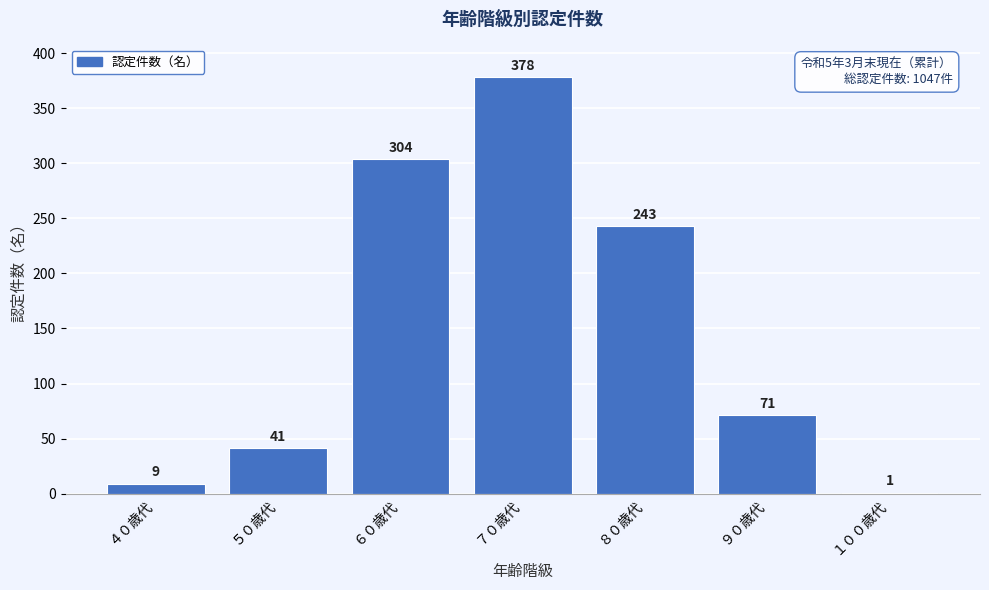

Reading left to right, transcribe all the data shown in this chart.

４０歳代=9	５０歳代=41	６０歳代=304	７０歳代=378	８０歳代=243	９０歳代=71	１００歳代=1